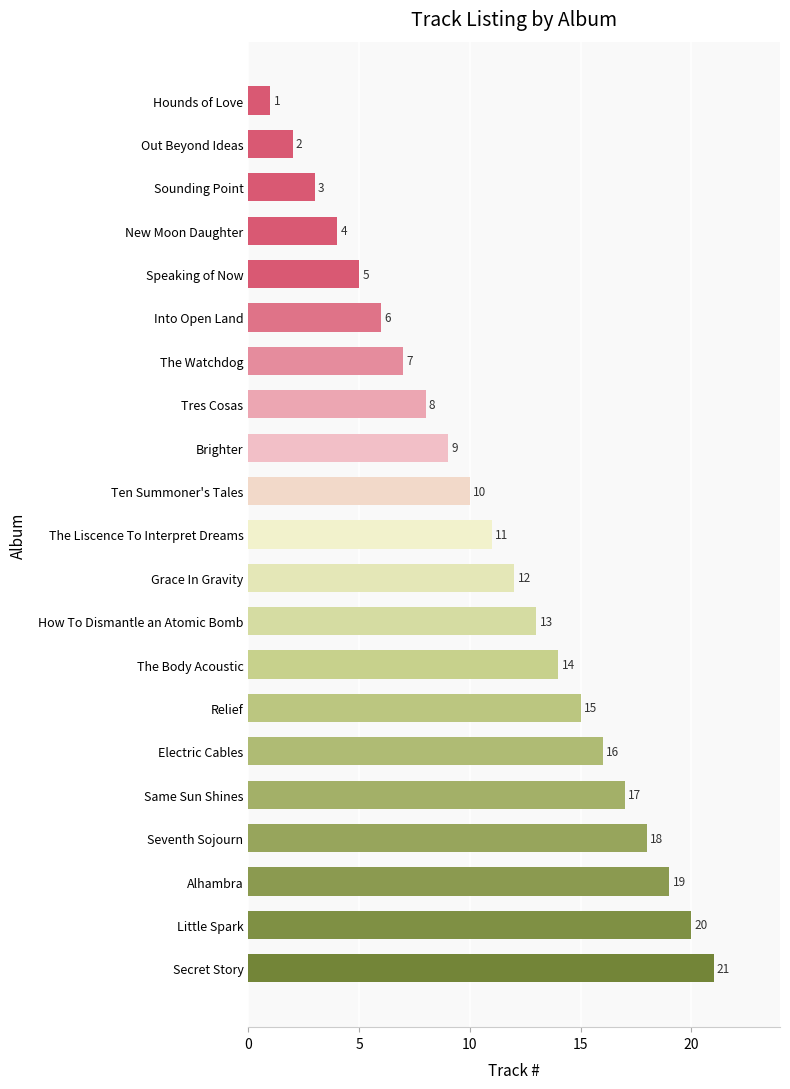

Which has a higher value, Sounding Point or The Watchdog?

The Watchdog